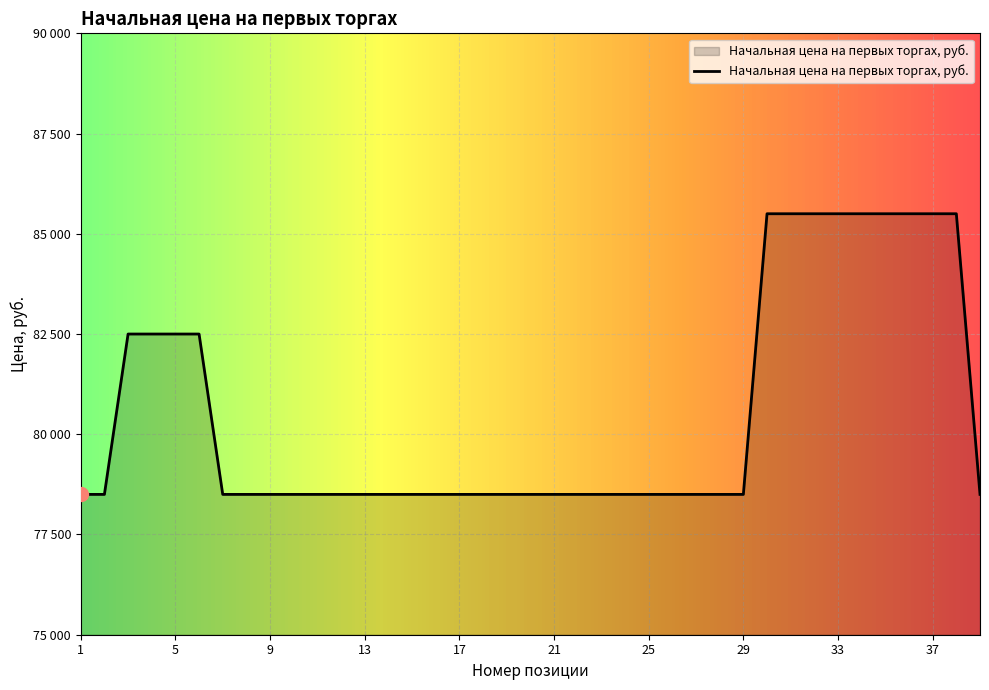

Is this an area chart (filled region under the line)?

Yes